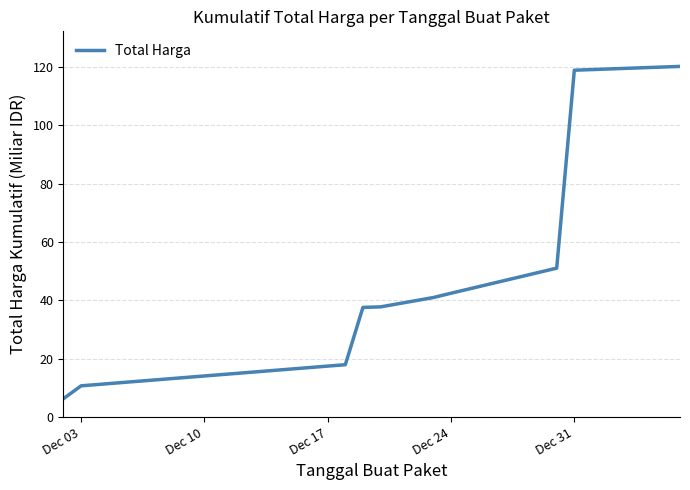

Is this an area chart (filled region under the line)?

No